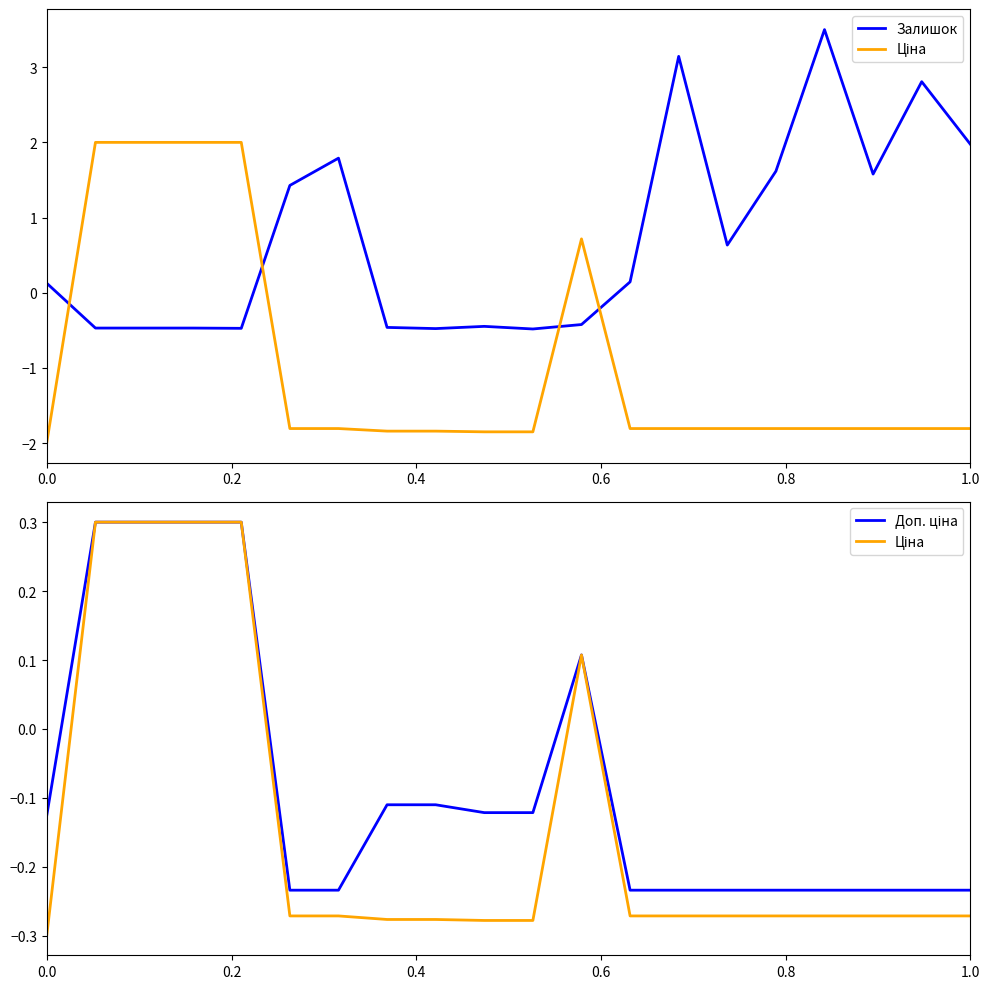

Is this an area chart (filled region under the line)?

No